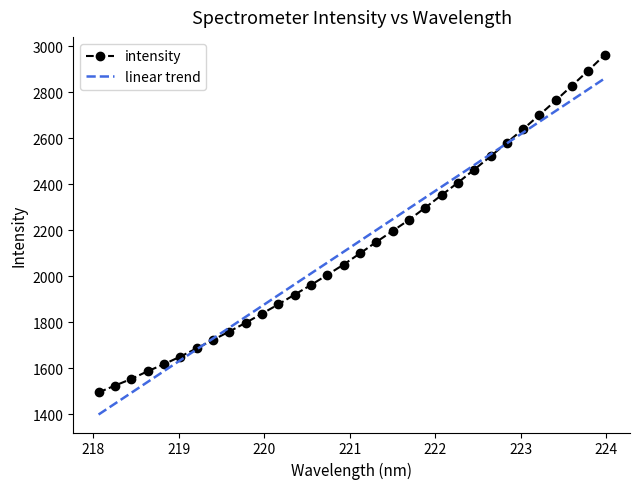

What is the highest value of the intensity series?

2962.6